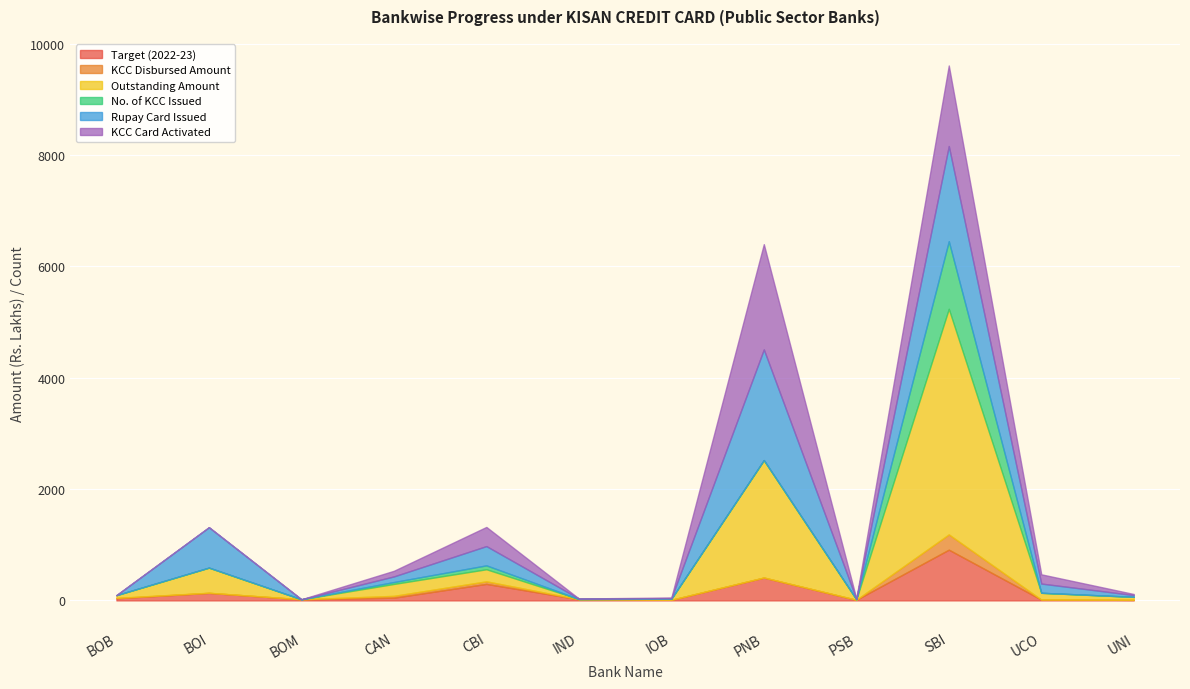

Rank the categories by Outstanding Amount value from lowest to highest.

BOM, IND, PSB, IOB, BOB, UNI, UCO, CAN, CBI, BOI, PNB, SBI